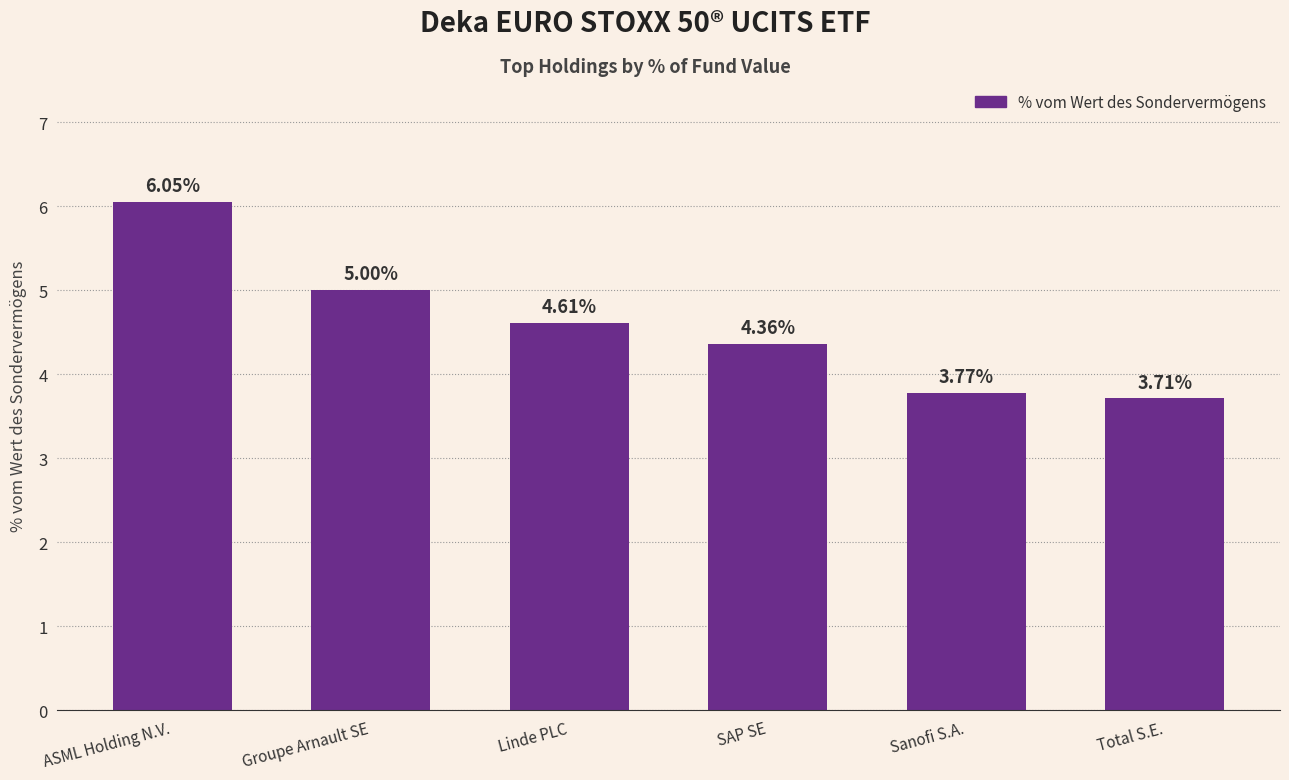

What is the label of the 1st bar from the right?

Total S.E.